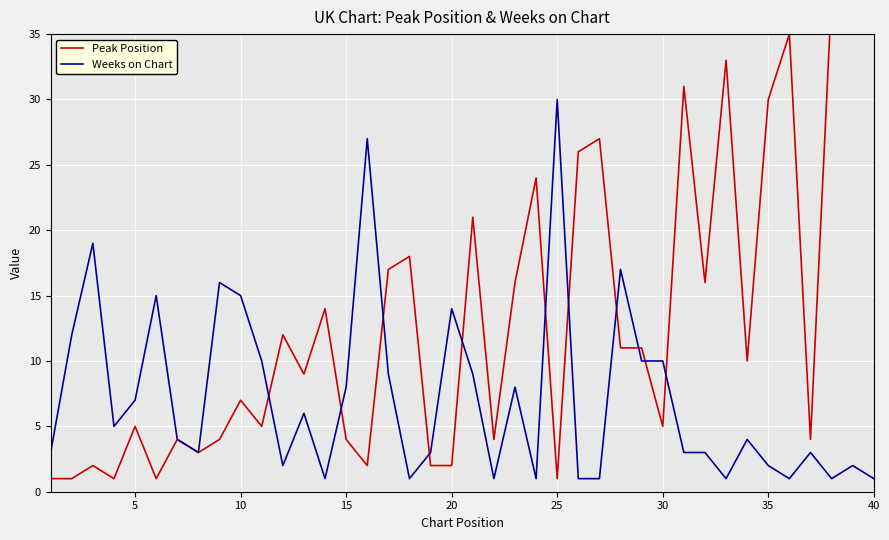

Is it true that Weeks on Chart equals 4 at 10?

False